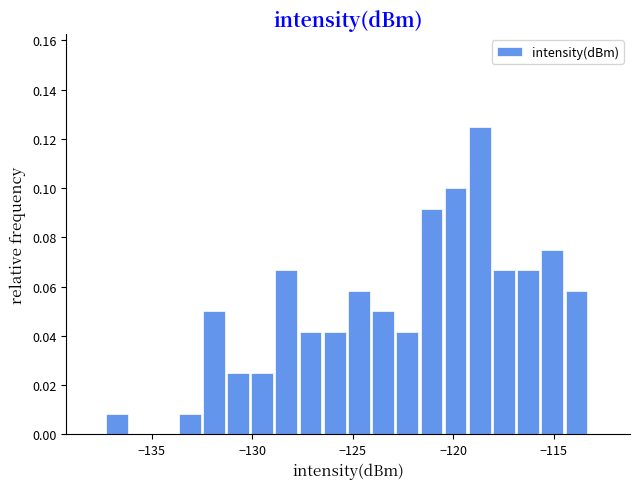

Around what value on the x-axis is the tallest bar? Give the approximate position of its centre, as read against the axis.

-118.5